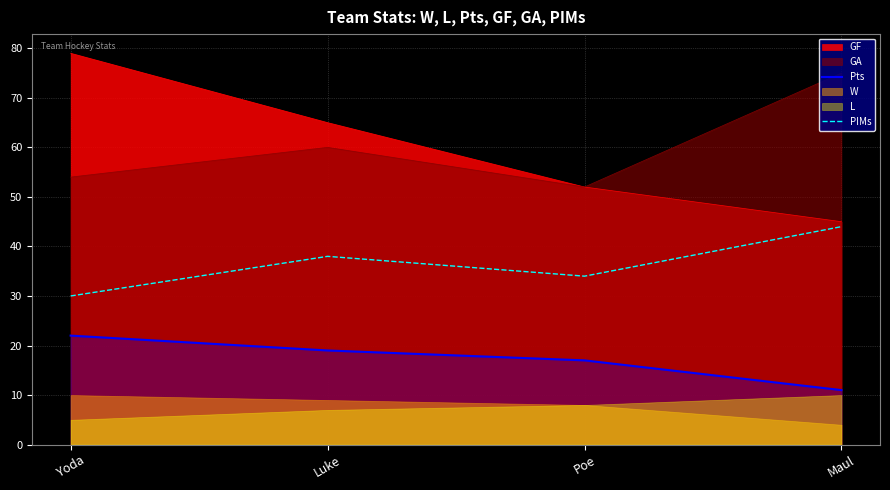

True or false: PIMs and Pts cross at least once.

False